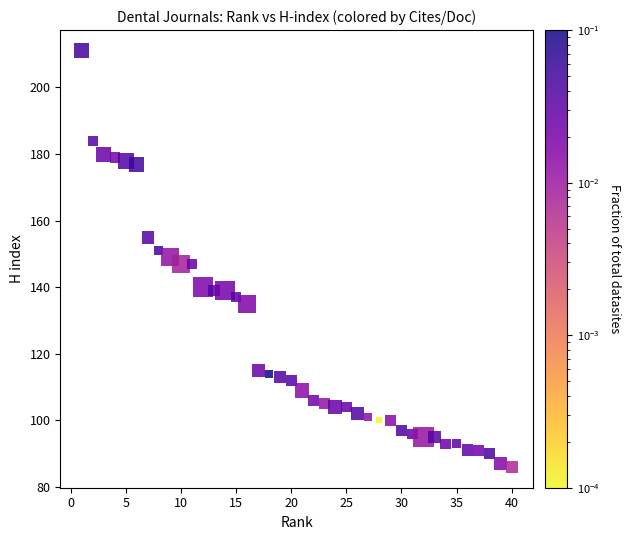

What is the range of X values (max minus min)?

39